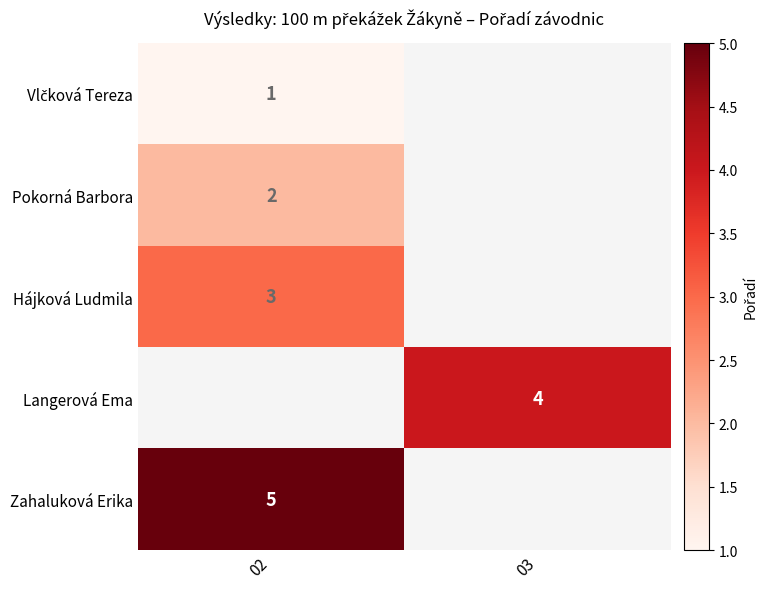

True or false: Langerová Ema has a value of 4 at 03.

True